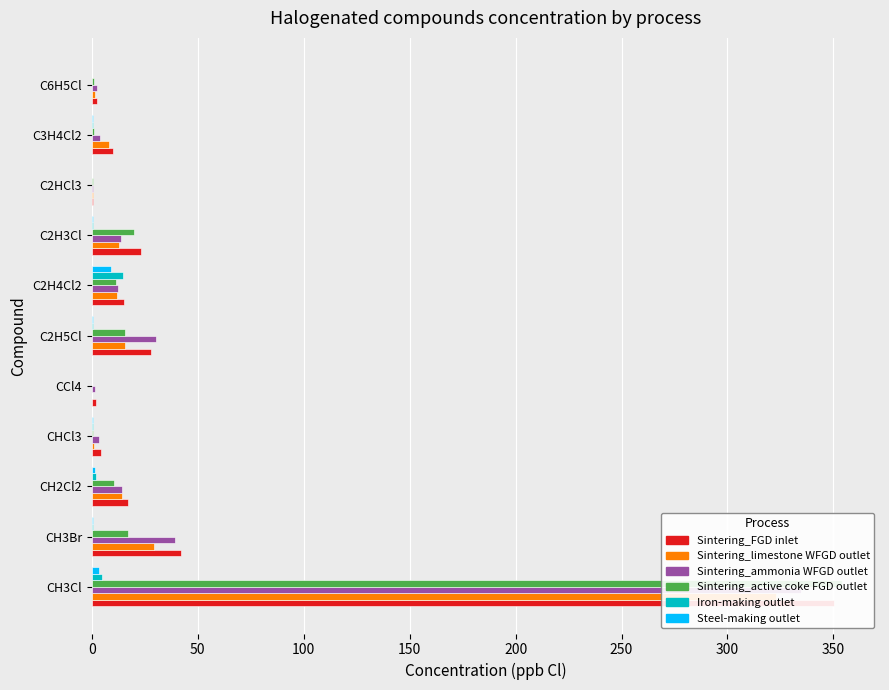

Reading left to right, transcribe all the data shown in this chart.

Sintering_FGD inlet: 350.2	42.0	16.9	4.5	1.7	28.1	15.0	23.3	0.7	10.2	2.4
Sintering_limestone WFGD outlet: 323.0	29.1	14.3	0.9	0.3	15.6	12.1	13.0	0.5	8.2	1.5
Sintering_ammonia WFGD outlet: 334.8	39.4	14.0	3.1	1.4	30.0	12.1	13.5	0.6	3.8	2.3
Sintering_active coke FGD outlet: 354.3	16.9	10.2	0.5	0.1	15.7	11.1	19.7	0.4	0.8	0.9
Iron-making outlet: 4.7	0.6	1.9	0.7	0.2	0.4	14.6	0.5	0.1	0.4	0.2
Steel-making outlet: 3.2	0.4	1.3	0.4	0.2	0.3	9.2	0.5	0.1	0.3	0.1